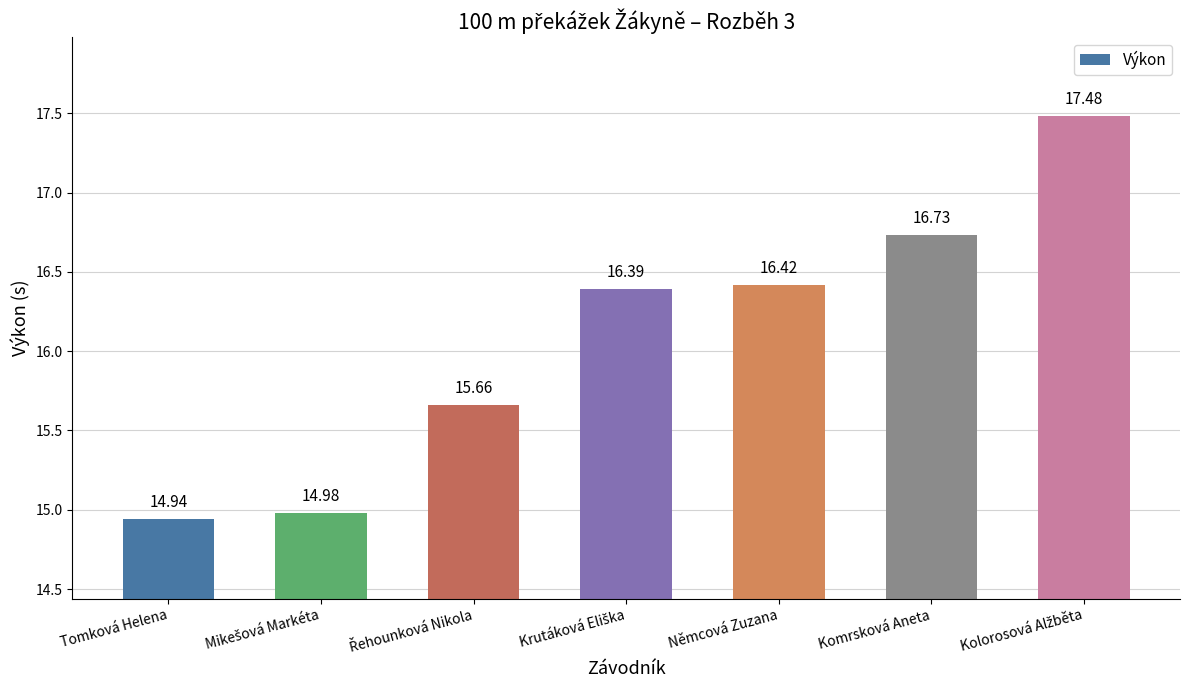

What is the label of the 6th bar from the left?

Komrsková Aneta